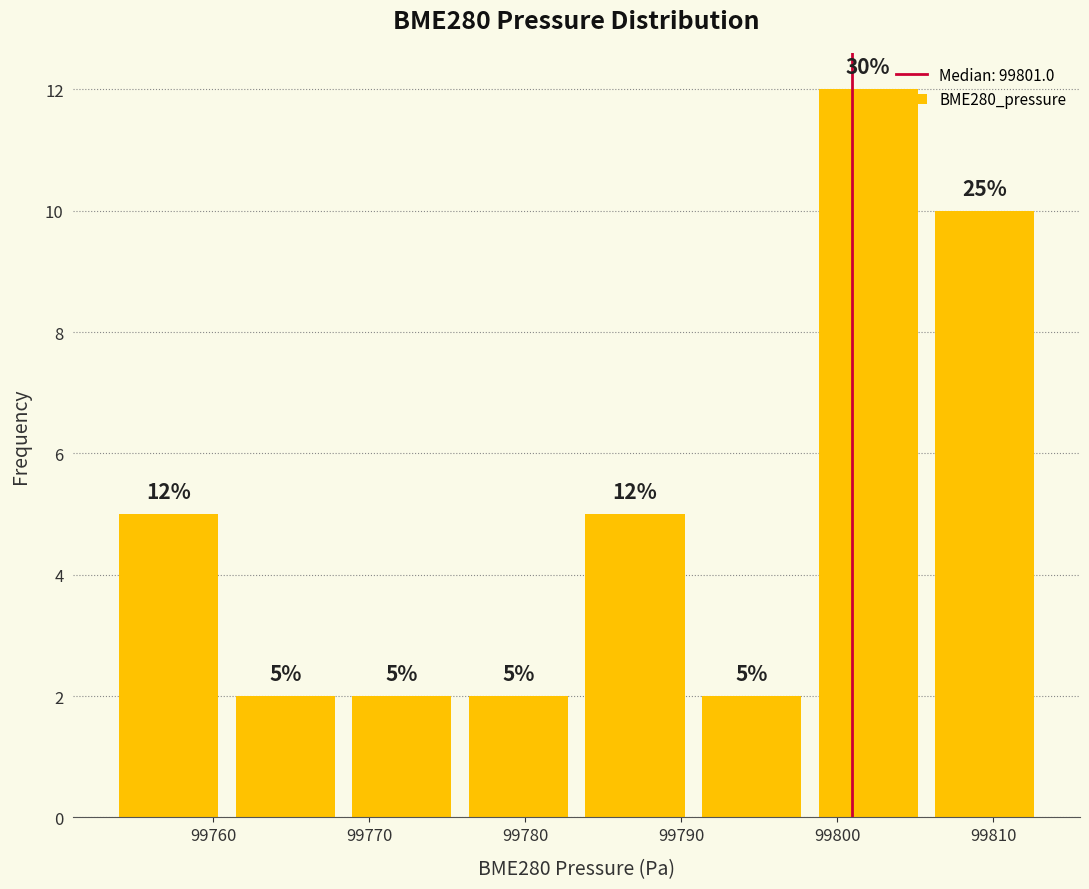

Over which range of the x-axis is the bar tallest?

99798 to 99806